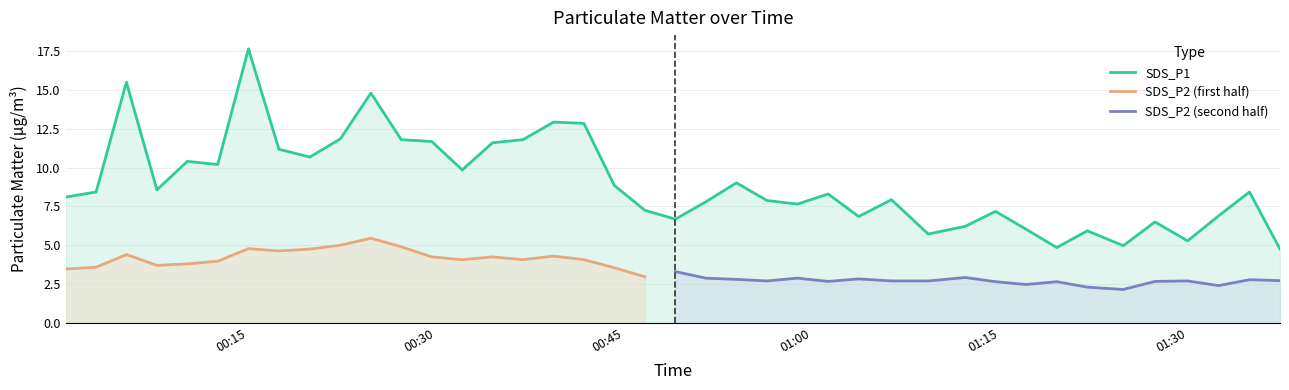

At which category does the data reach its first local peak?

2023/07/31 00:05:18